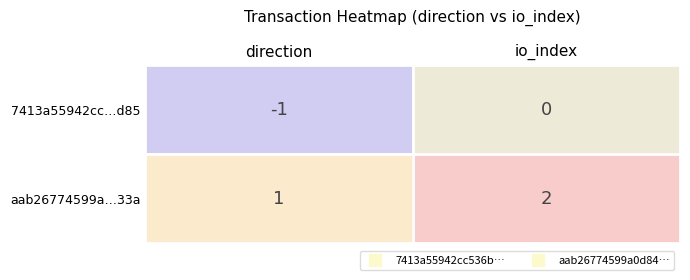

How many series are shown in this chart?

2